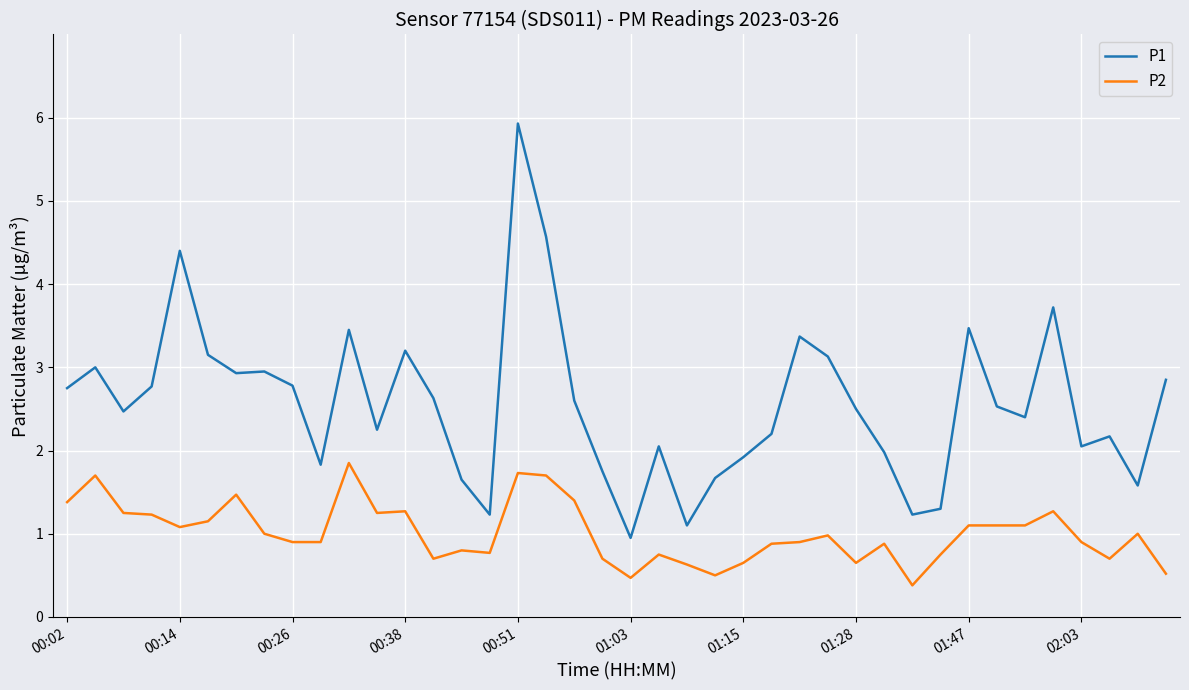

What is the difference between the maximum and minimum values in the P2 series?

1.5